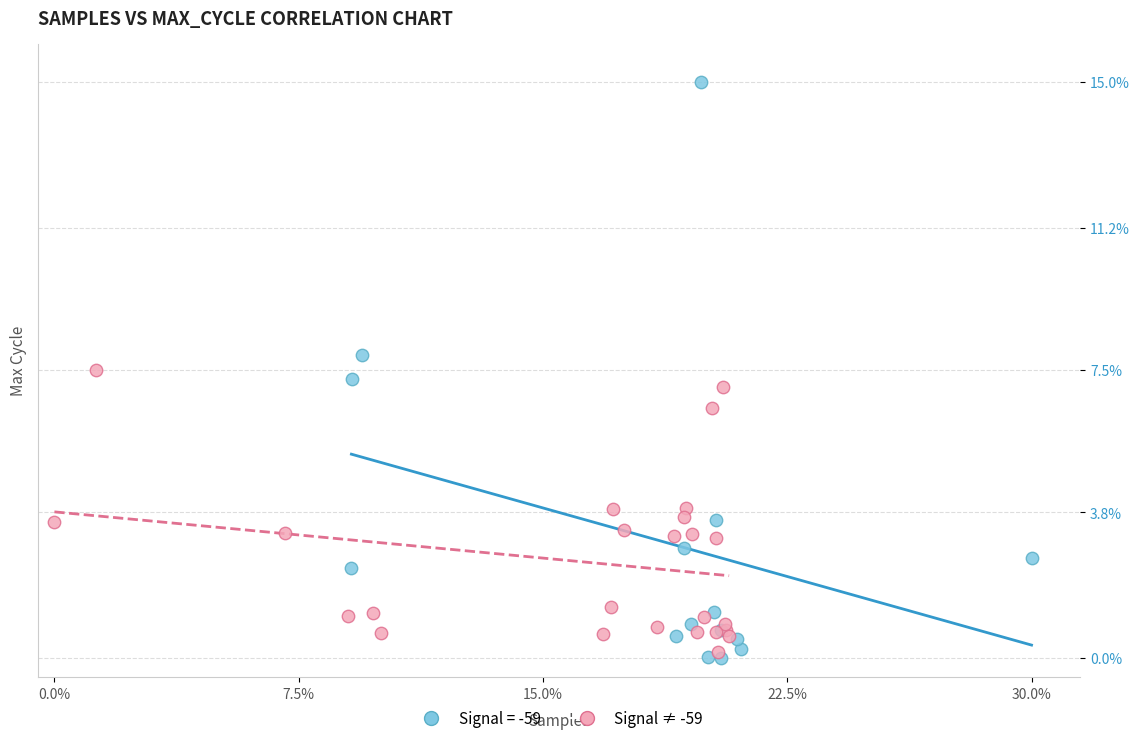

Which series has the largest Y range (max minus min)?

Signal = -59